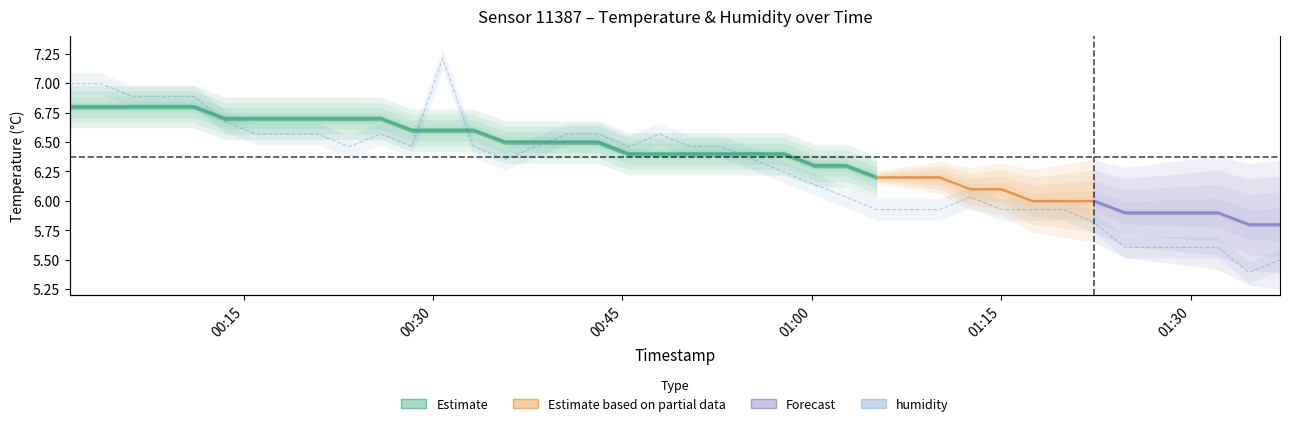

How many interior local valleys (lower than both neighbors) does the data have?

5